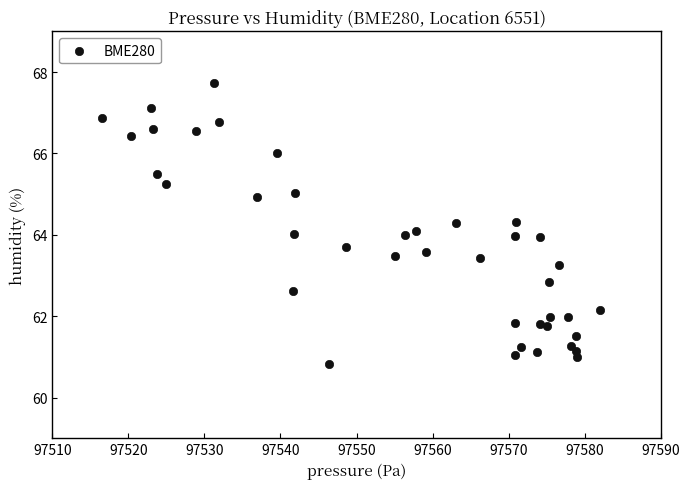

What is the range of Y values (max minus min)?

6.9